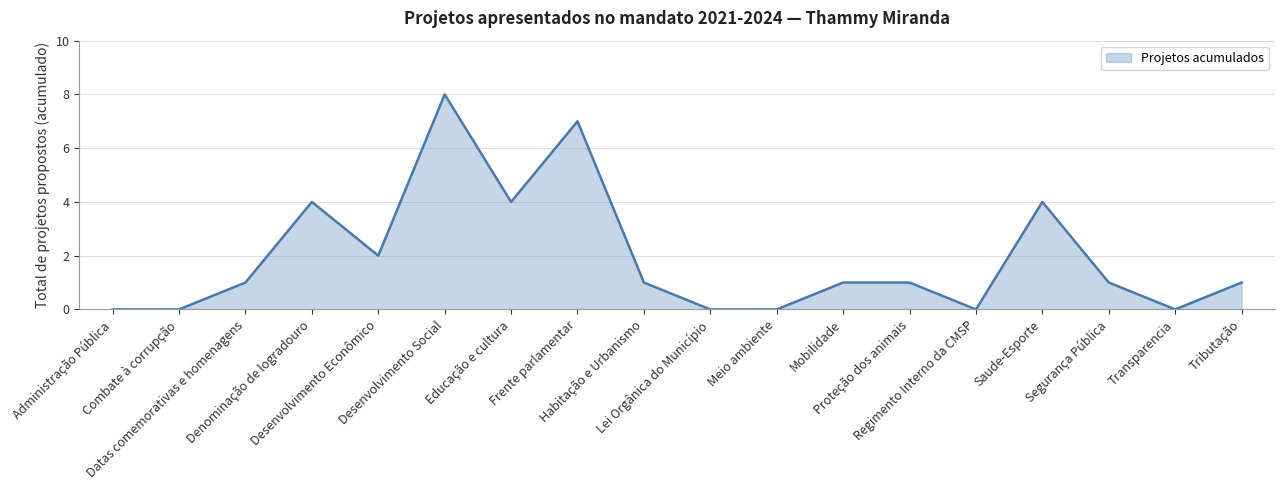

What is the maximum value shown in the chart?

8